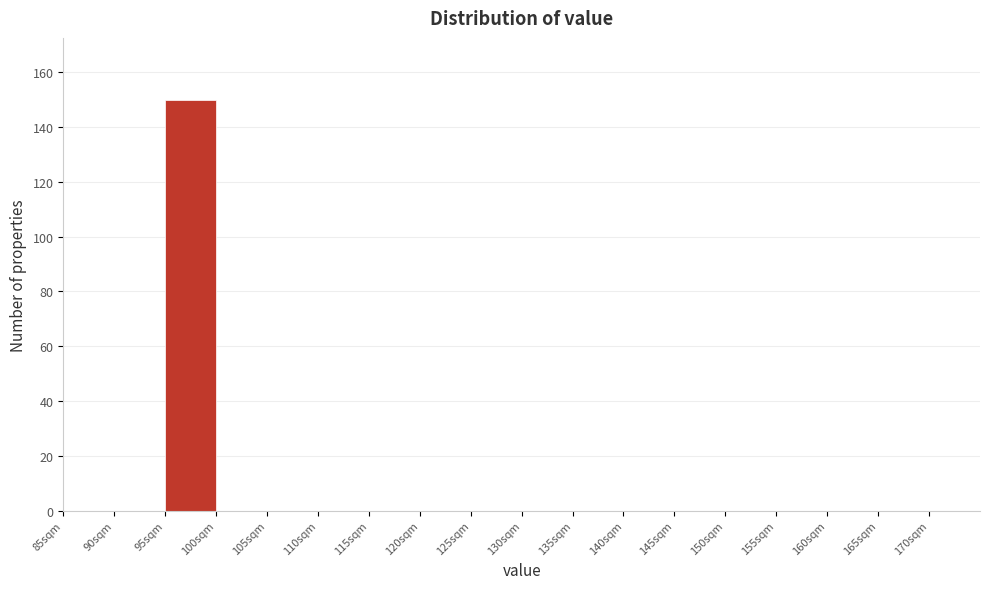

Over which range of the x-axis is the bar tallest?

95 to 100